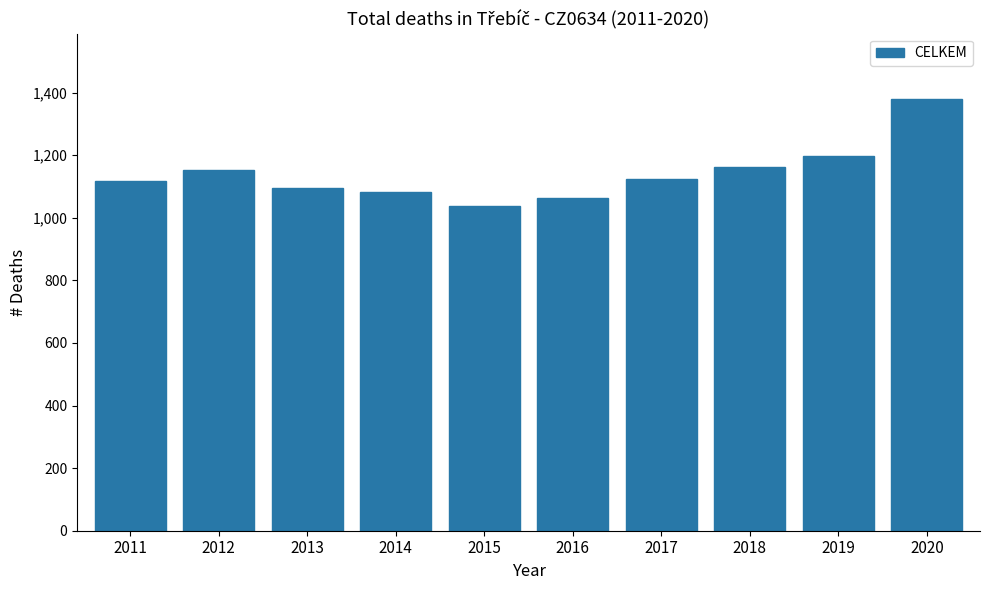

What is the value of the 4th bar from the left?

1082